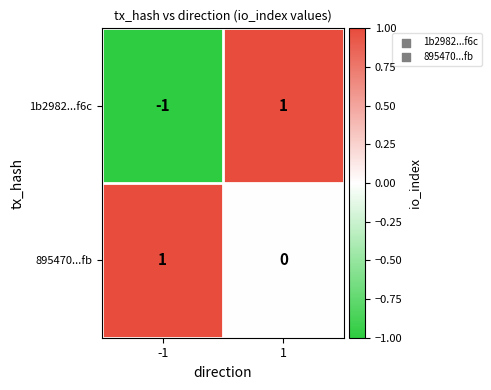

Which series has the largest range (max minus min)?

1b2982...f6c